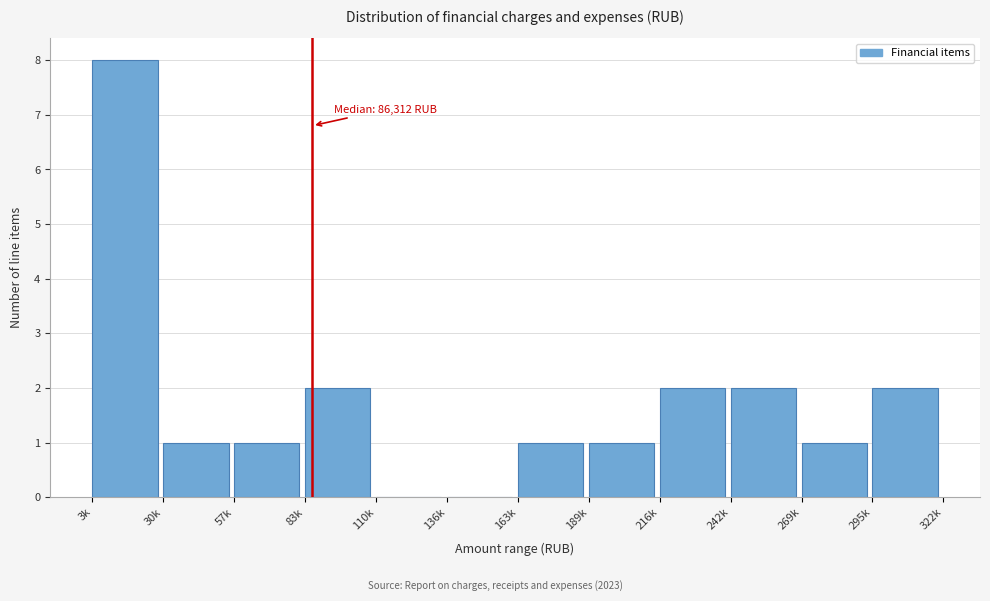

Reading right to left, extract all data points from this chart.

295k=2	269k=1	242k=2	216k=2	189k=1	163k=1	136k=0	110k=0	83k=2	57k=1	30k=1	3k=8